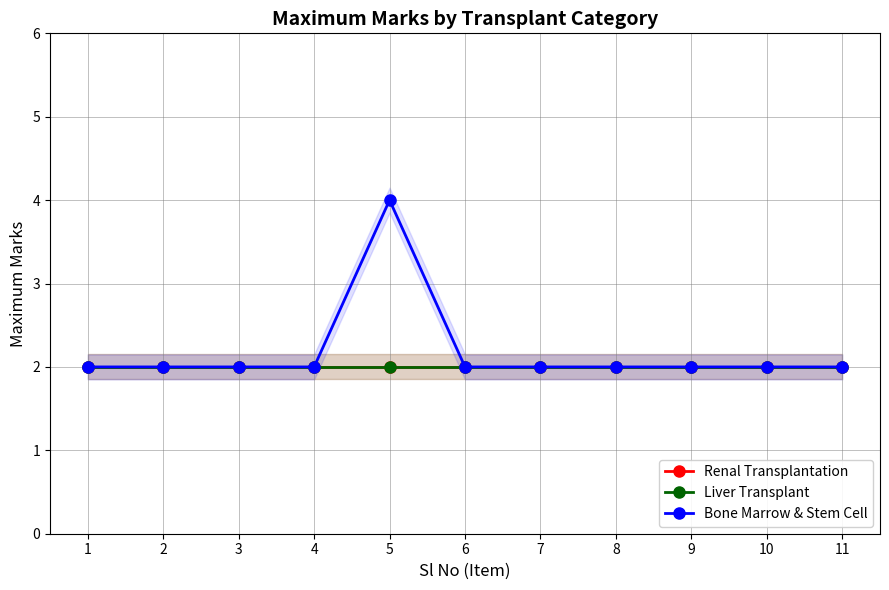

Reading left to right, list all the values displayed in this chart.

Renal Transplantation: 1=2	2=2	3=2	4=2	5=2	6=2	7=2	8=2	9=2	10=2	11=2
Liver Transplant: 1=2	2=2	3=2	4=2	5=2	6=2	7=2	8=2	9=2	10=2	11=2
Bone Marrow & Stem Cell: 1=2	2=2	3=2	4=2	5=4	6=2	7=2	8=2	9=2	10=2	11=2